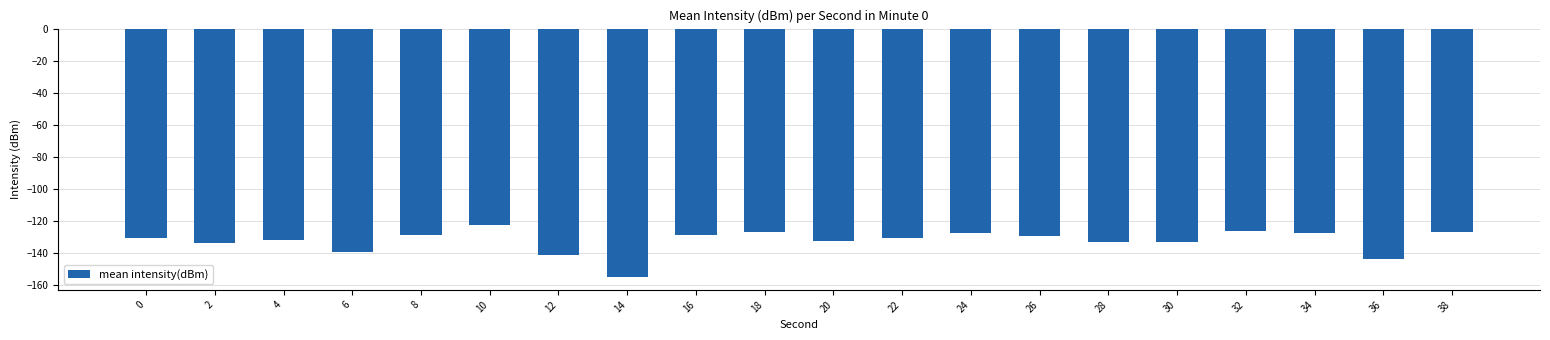

At which category does the chart reach its minimum across all series?

14